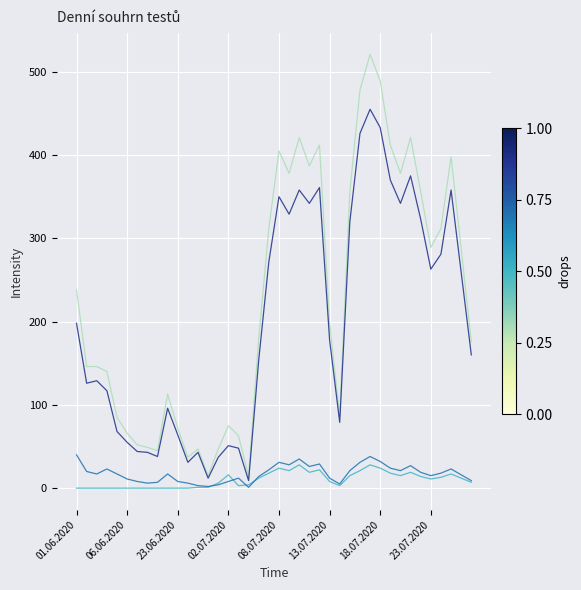

What is the greatest value displayed?

521